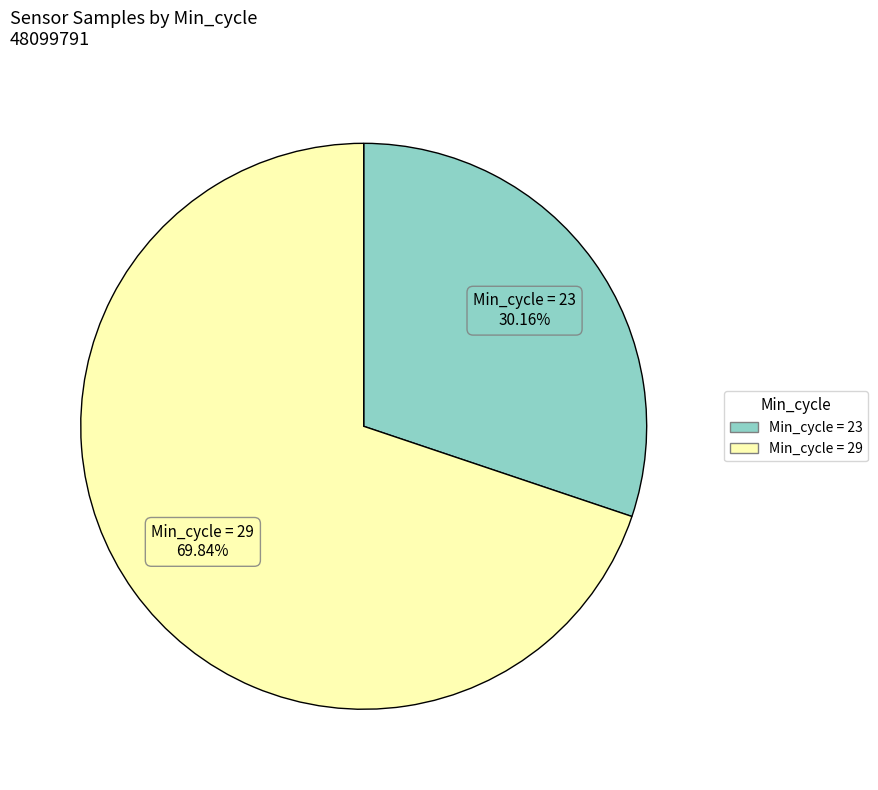

How many slices are in this pie chart?

2